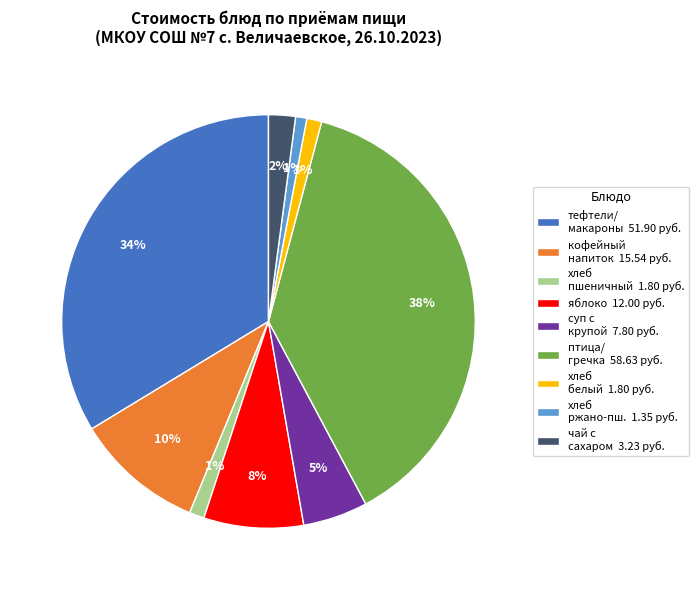

To the nearest percent, what is the difference between the largest and smallest slice percentages?

37%